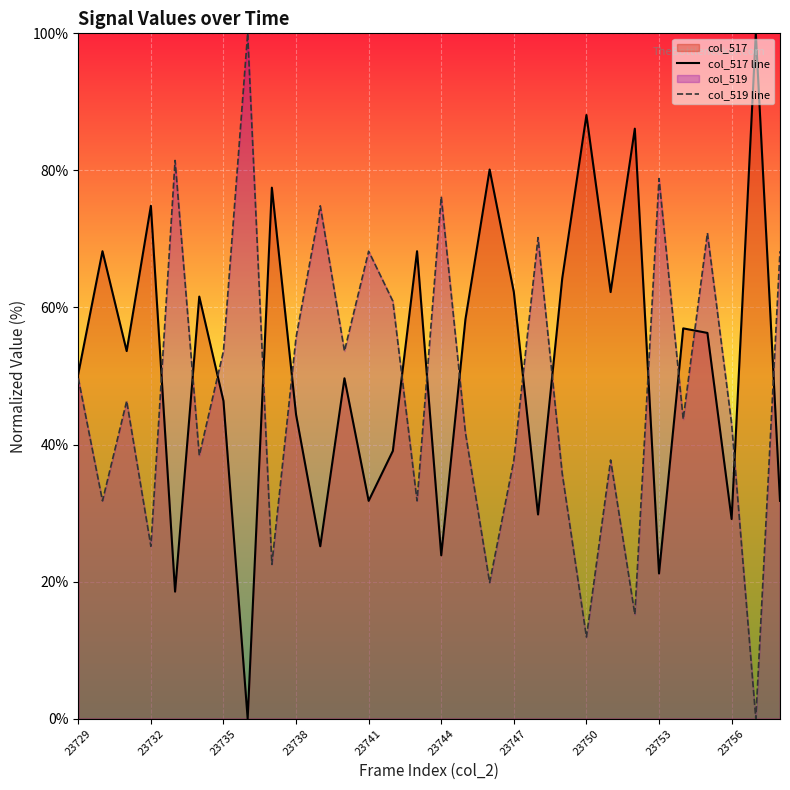

The col_517 line series shows 39.8 at 23744. True or false?

False